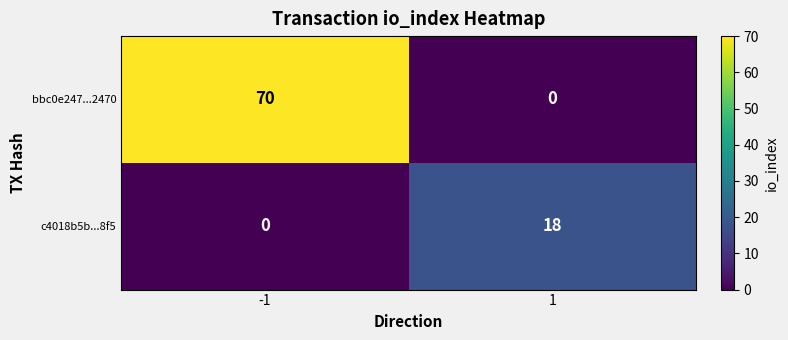

Reading left to right, what are all the values shown in this chart?

bbc0e247...2470: -1=70	1=0
c4018b5b...8f5: -1=0	1=18